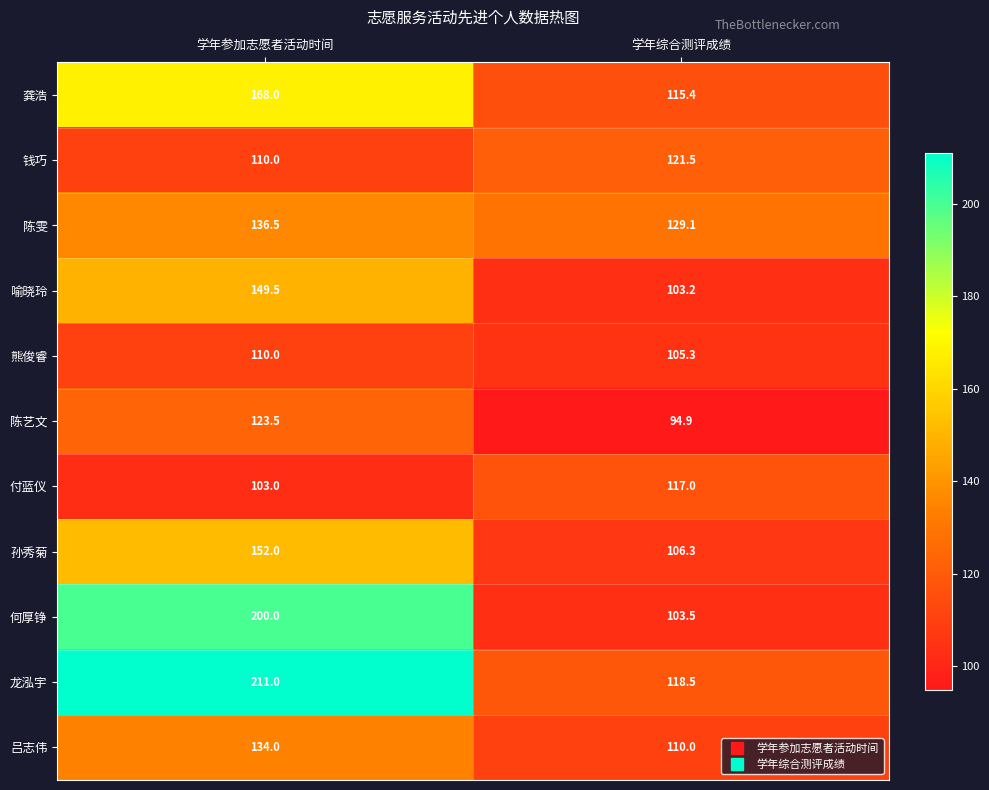

What is the sum of the 龚浩 values at 学年综合测评成绩 and 学年参加志愿者活动时间?

283.4